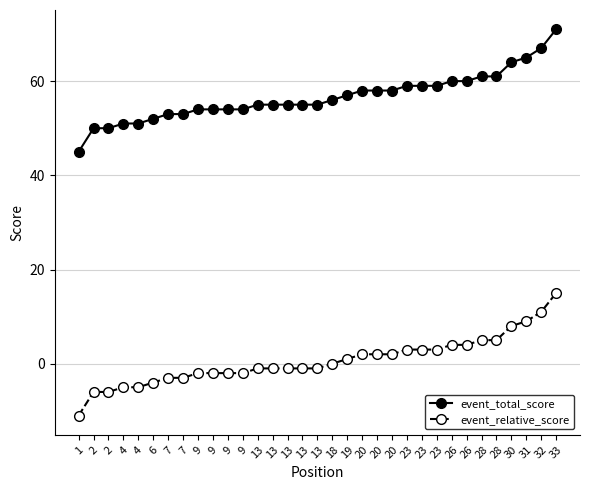

What are all the series names shown in the legend?

event_total_score, event_relative_score